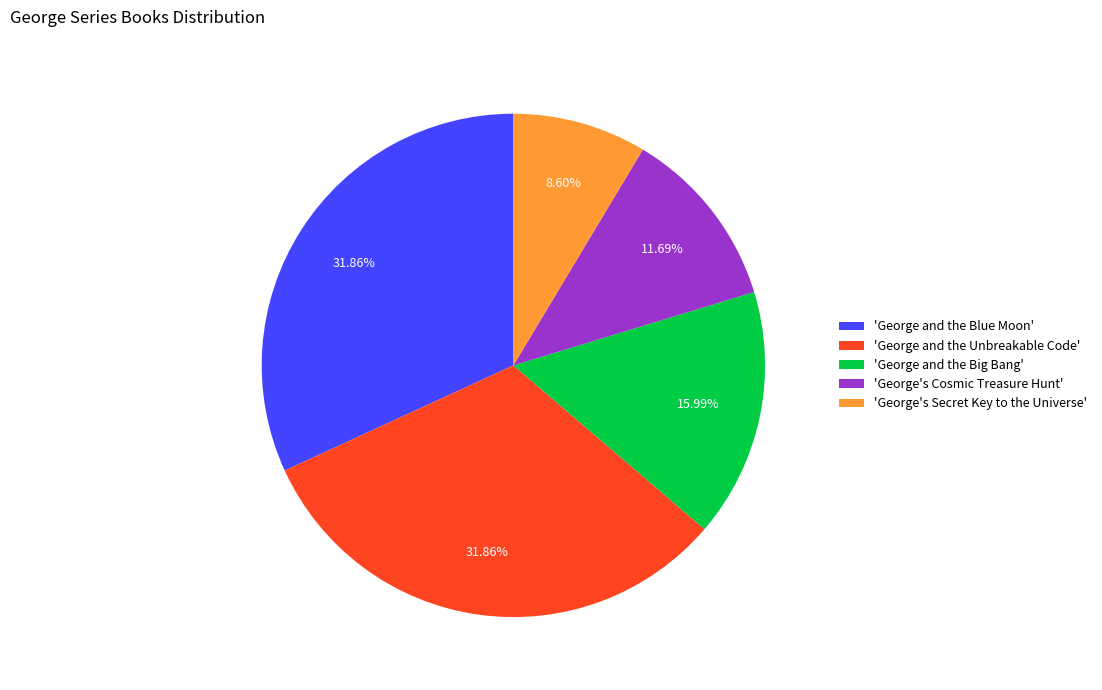

How many segments does this pie chart have?

5